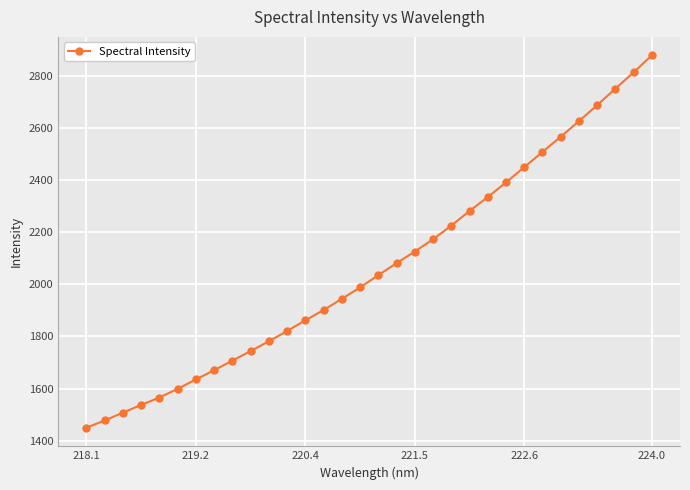

What is the minimum value shown in the chart?

1449.6